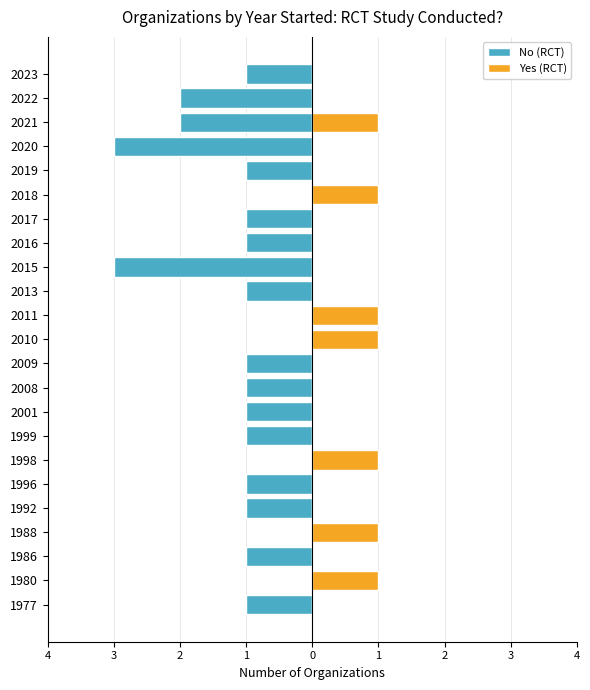

True or false: Yes (RCT) has a value of 1 at 2020.

False